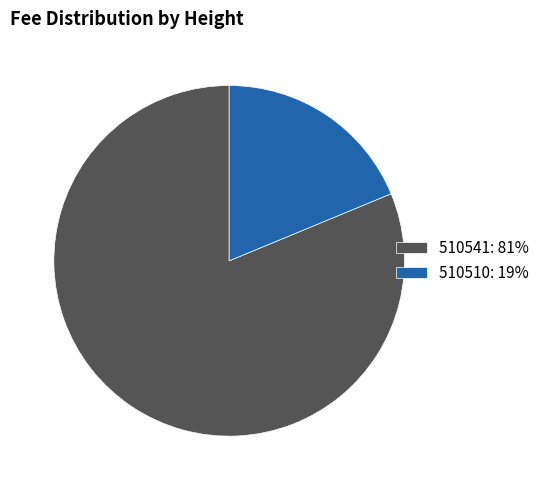

Rank the categories by value from highest to lowest.

510541, 510510